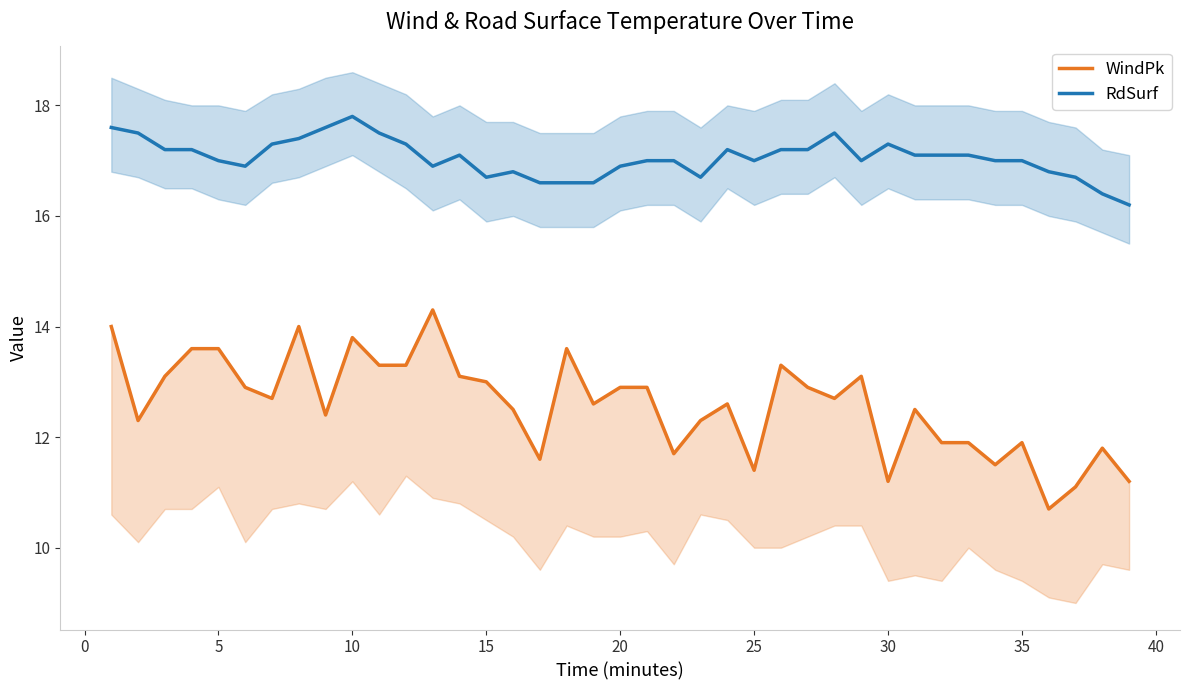

Is the value of WindPk at 40 greater than the value of RdSurf at 0?

No